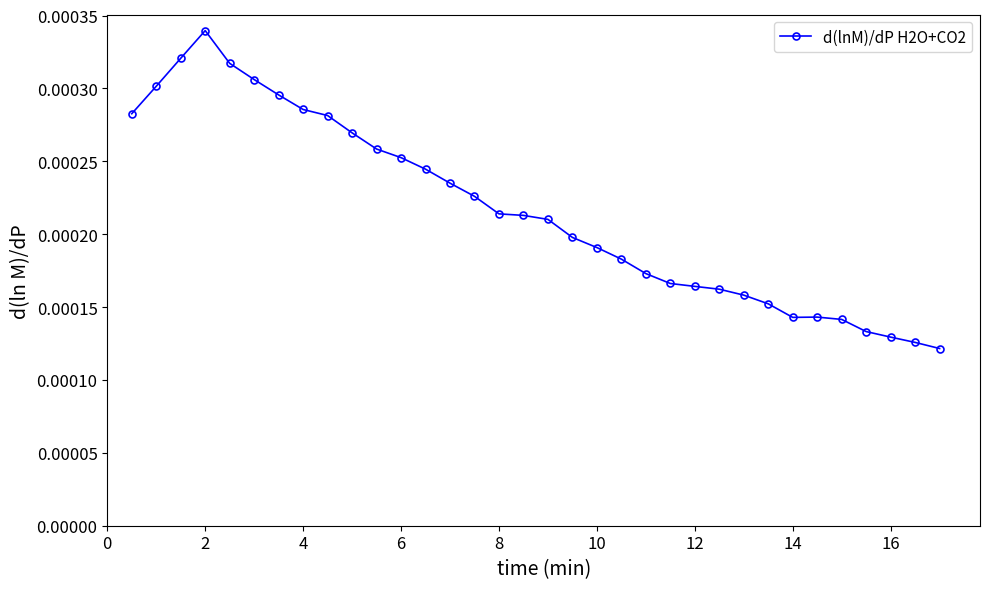

True or false: the data has more than 0 interior local peaks.

True